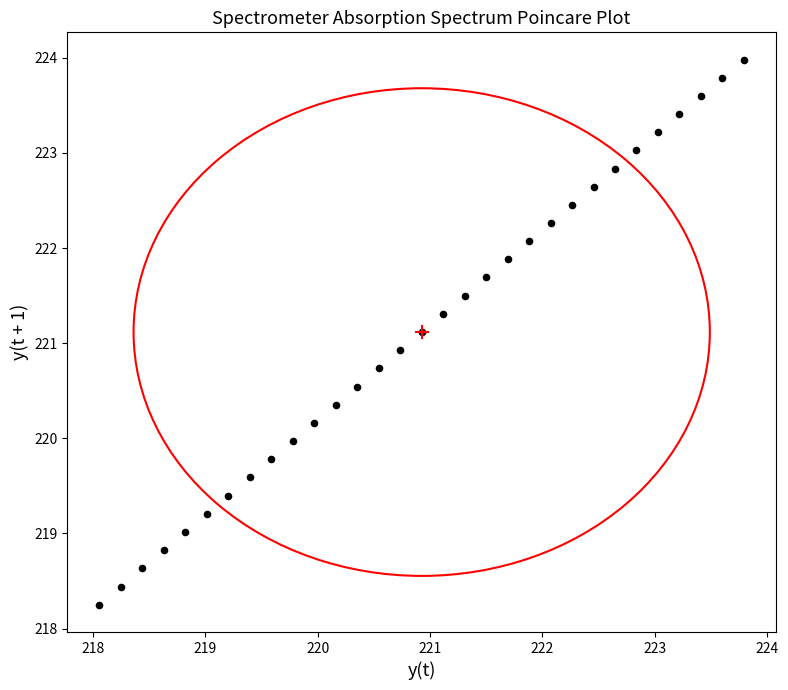

What is the range of Y values (max minus min)?

5.7